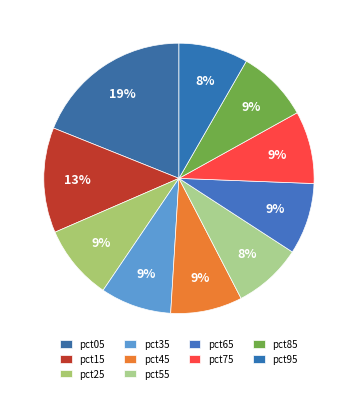

Is there any slice that represents more than half of the pie?

No